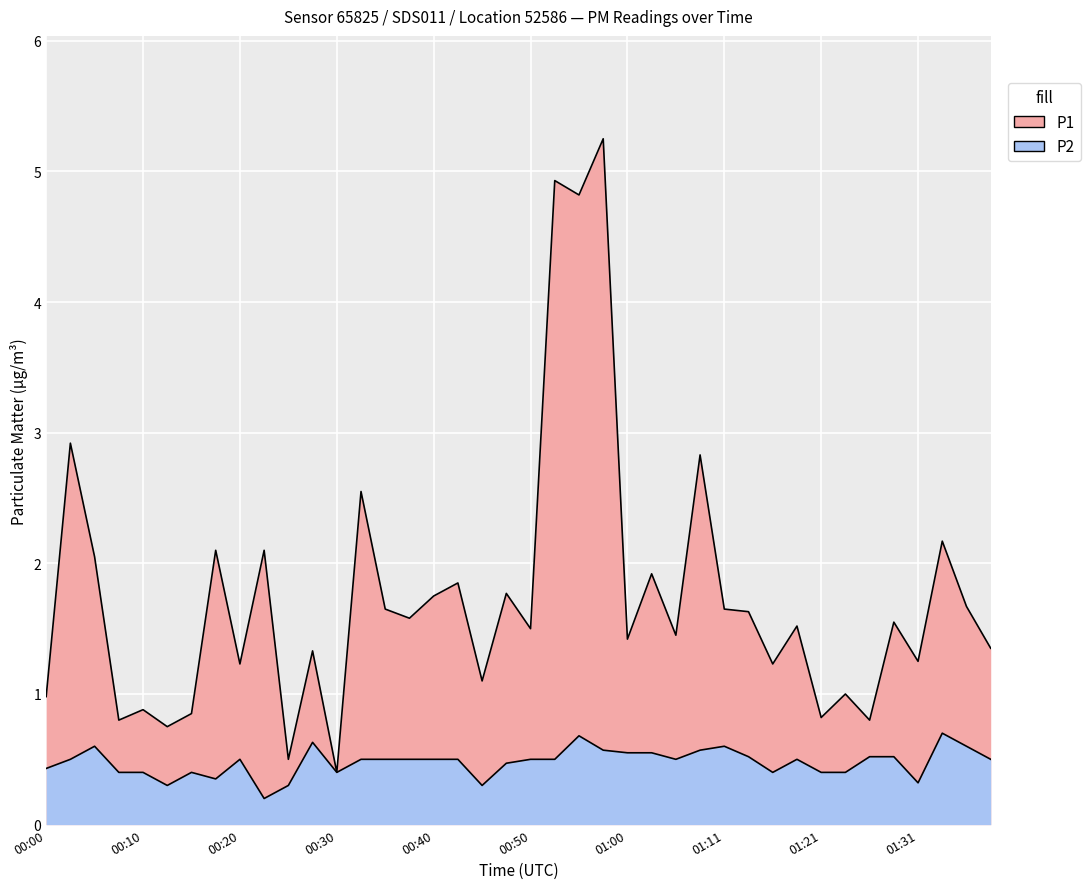

True or false: P1 and P2 cross at least once.

False